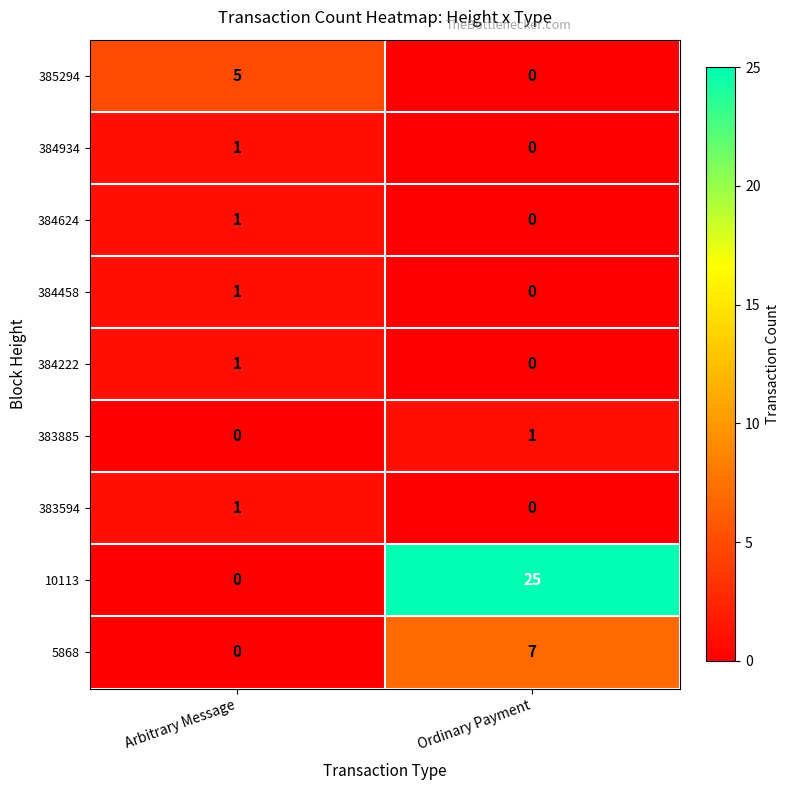

Which label corresponds to the largest value in the chart?

Ordinary Payment